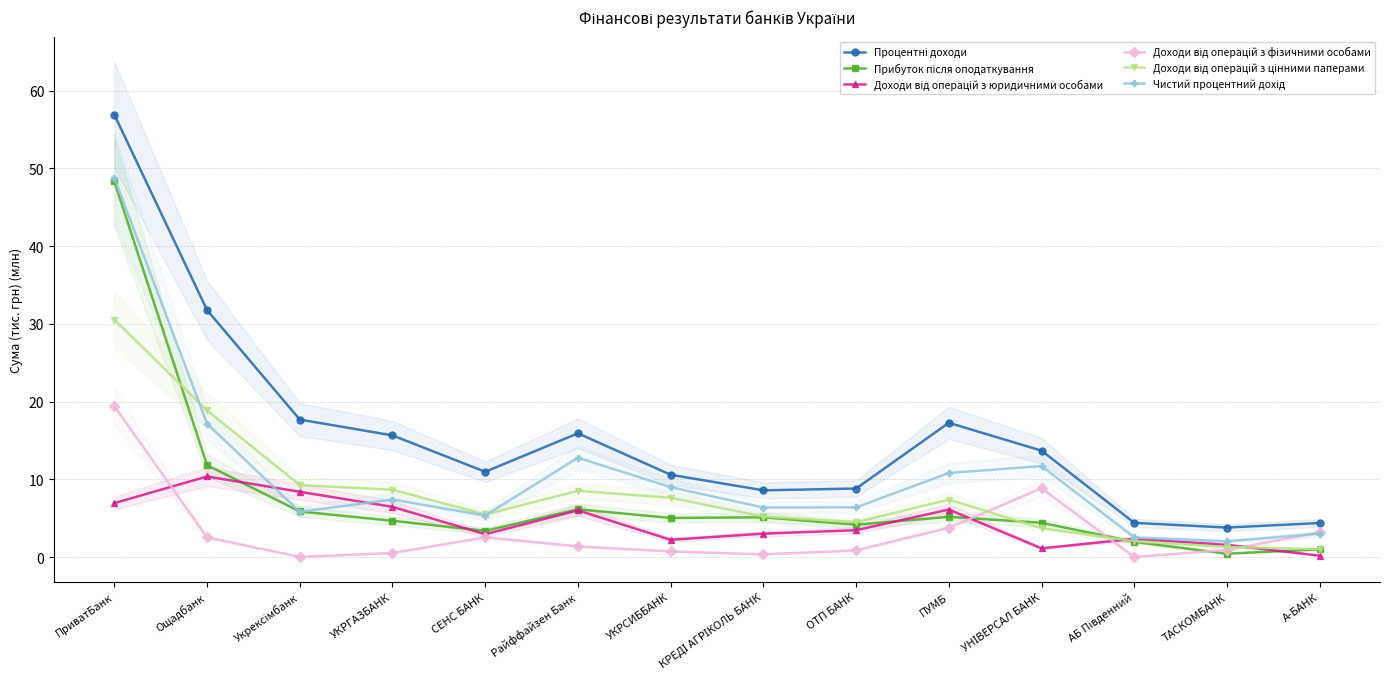

List the series in order of their peak value, highest first.

Процентні доходи, Чистий процентний дохід, Прибуток після оподаткування, Доходи від операцій з цінними паперами, Доходи від операцій з фізичними особами, Доходи від операцій з юридичними особами